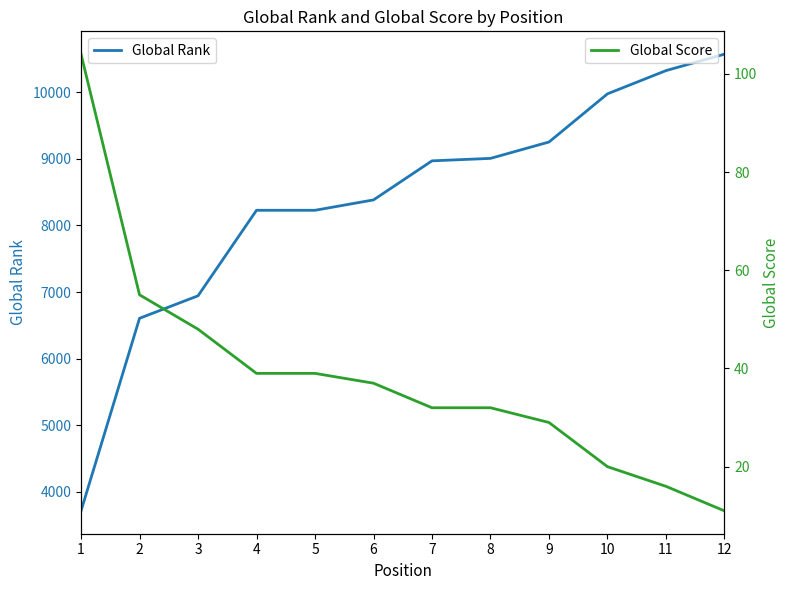

What is the minimum value for Global Rank?

3711